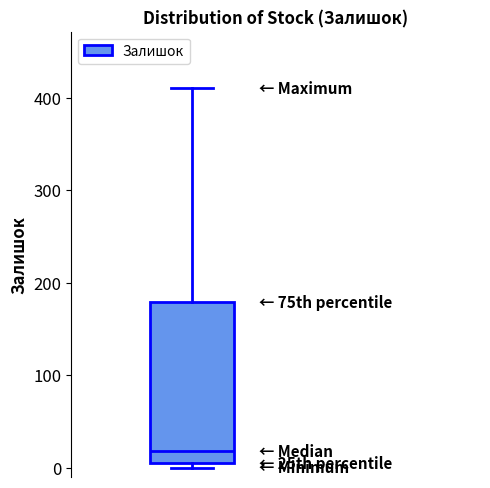

Where does the median line of the box sit on the y-axis? The values are not printed on the chart, so give them approximately, as read against the axis.

20